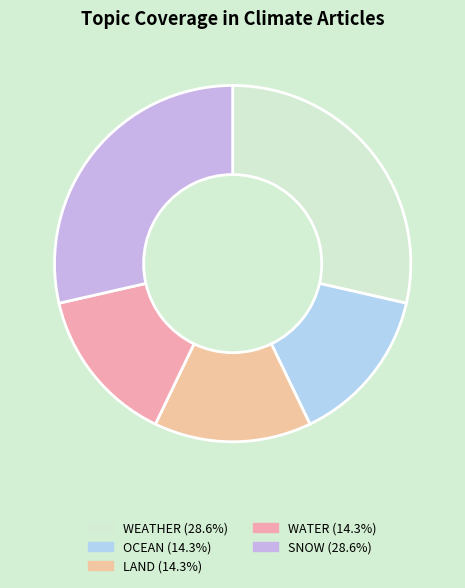

Count the number of slices in the pie.

5